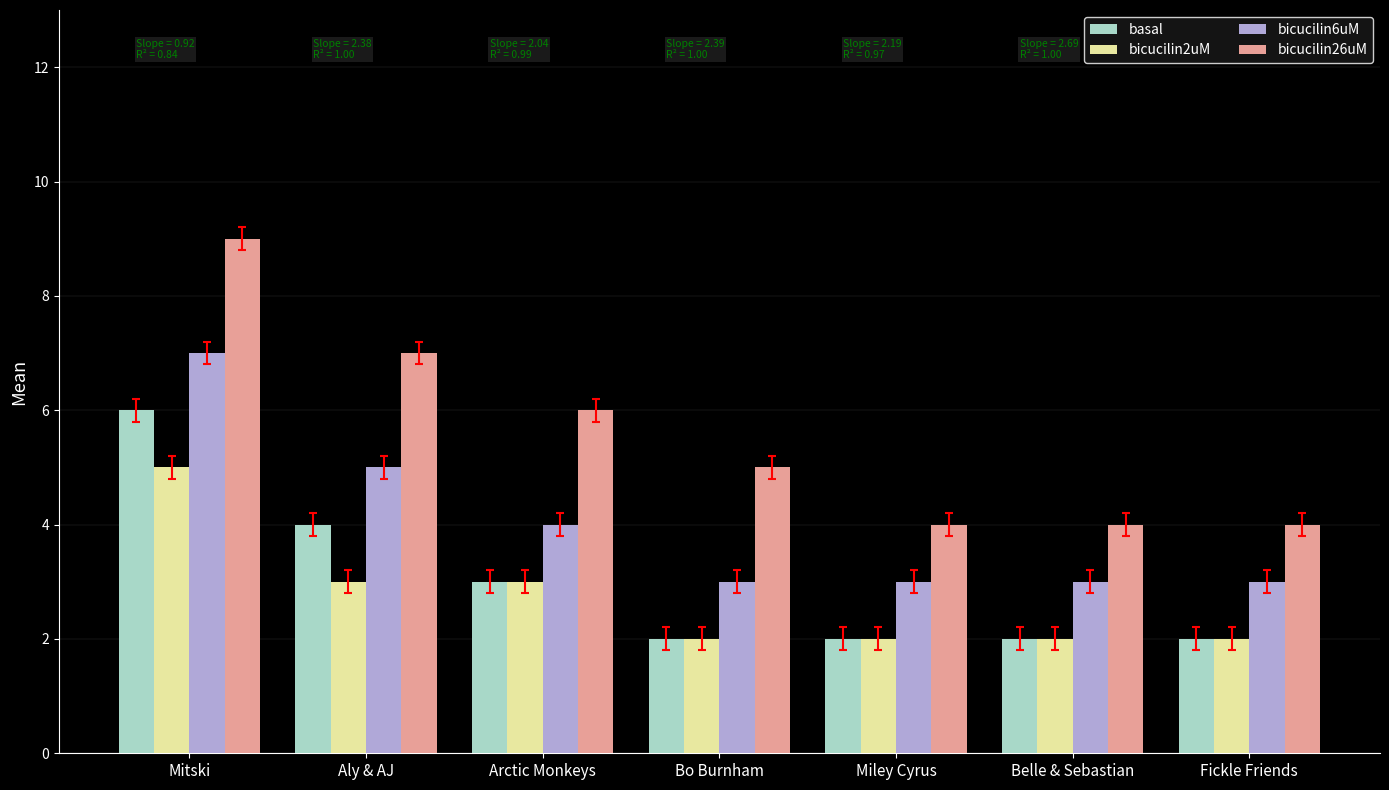

At which category is the sum across all series the highest?

Mitski